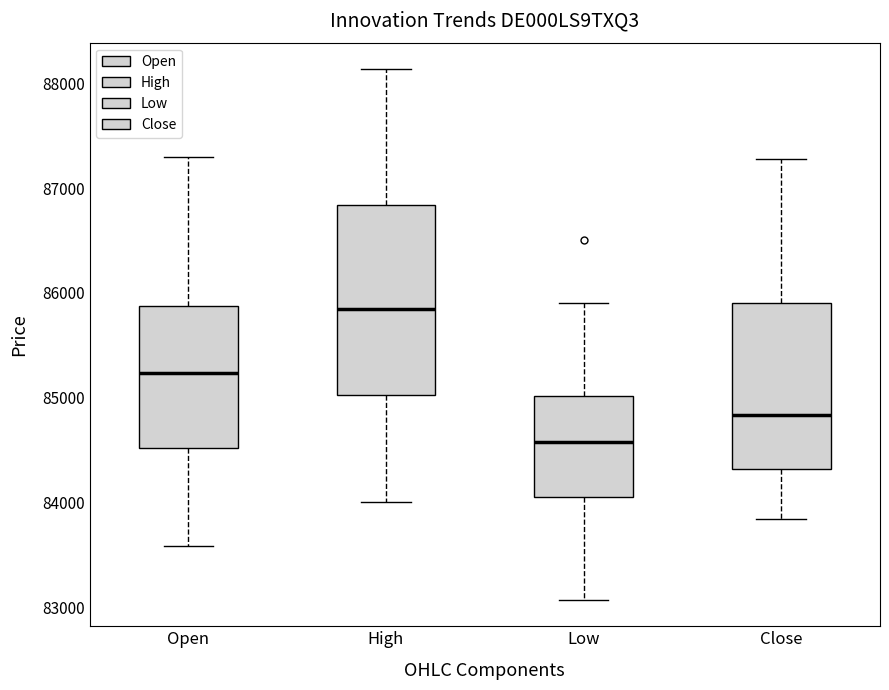

Reading left to right, read every box against the y-axis: the position of its median line, the range the box covers, and the ends of its whiskers. The values are not printed on the chart, so give them approximately, as read against the axis.

Open: median 85200, box 84500 to 85900, whiskers 83600 to 87300
High: median 85800, box 85000 to 86800, whiskers 84000 to 88100
Low: median 84600, box 84100 to 85000, whiskers 83100 to 85900
Close: median 84800, box 84300 to 85900, whiskers 83800 to 87300